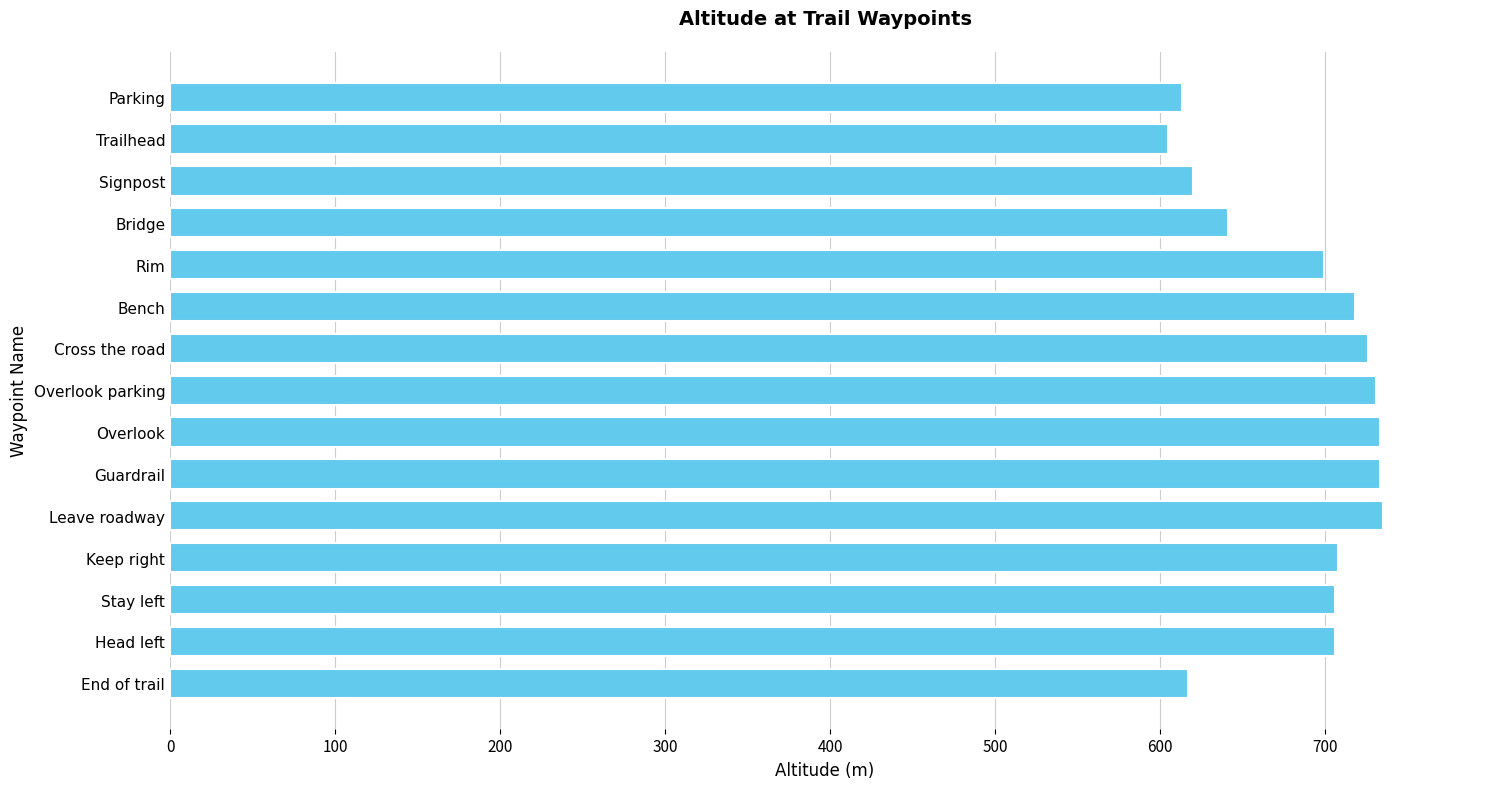

Approximately how many times larger is the value at Bench compared to Leave roadway?

1.0